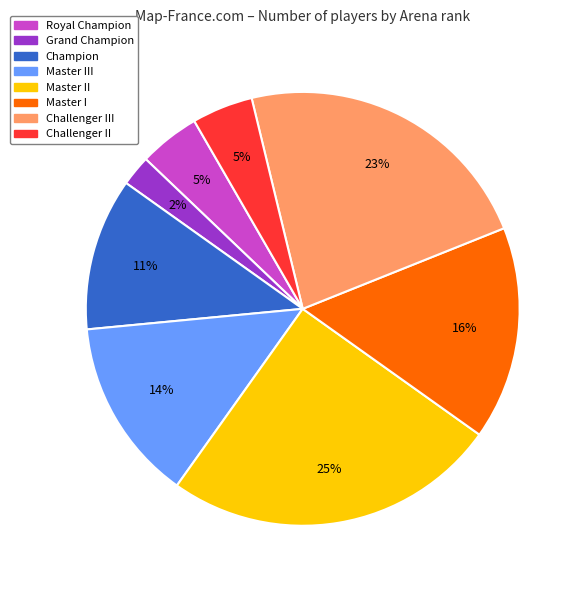

To the nearest percent, what is the difference between the largest and smallest slice percentages?

23%